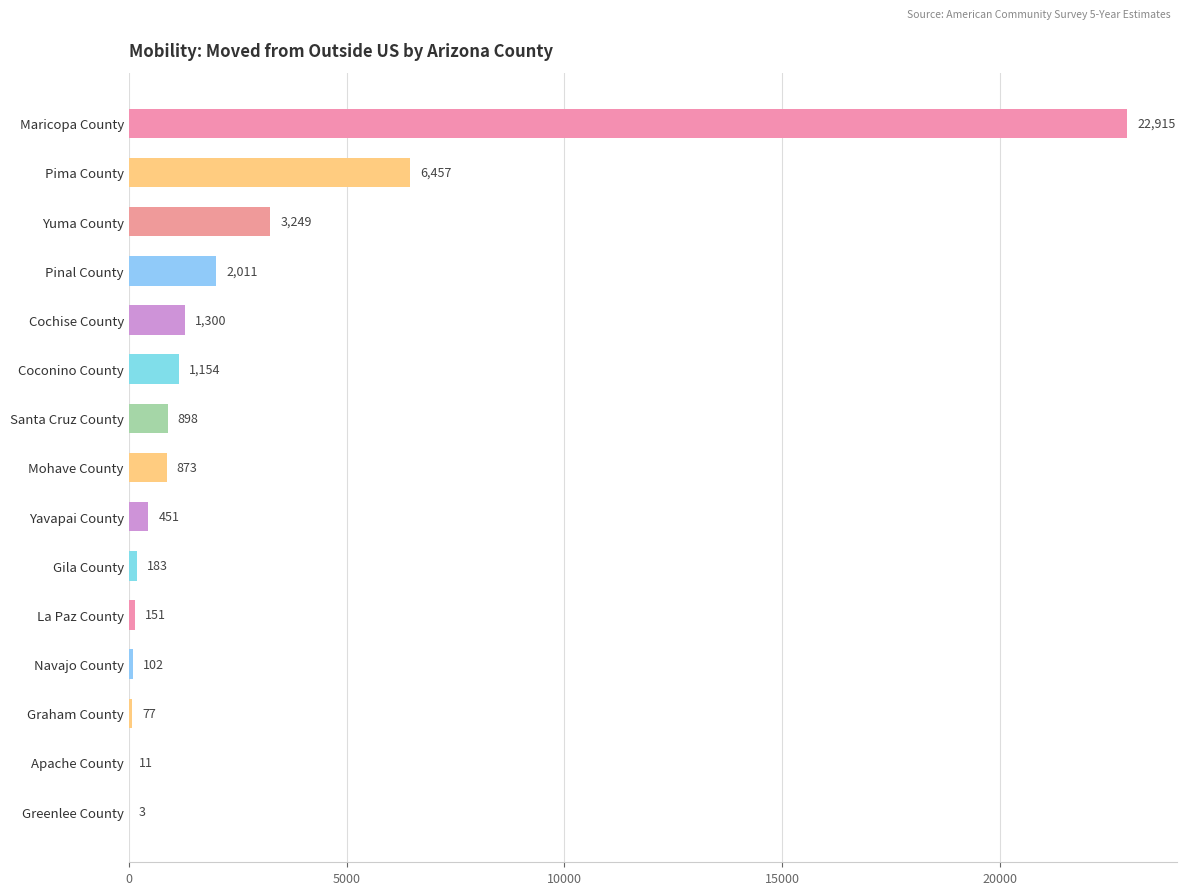

At which category does the chart reach its peak across all series?

Maricopa County